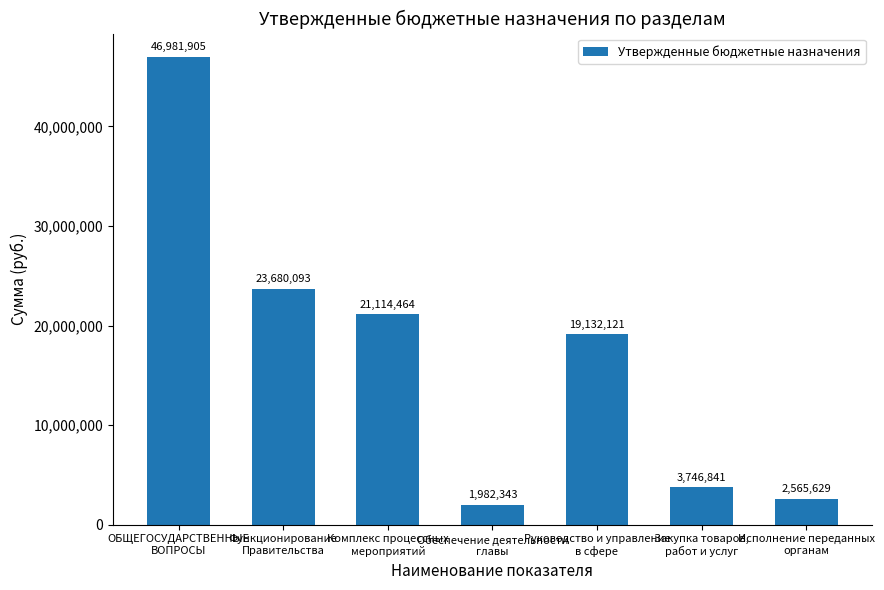

What is the change in value from Комплекс процессных
мероприятий to Руководство и управление
в сфере?

-1982343.0